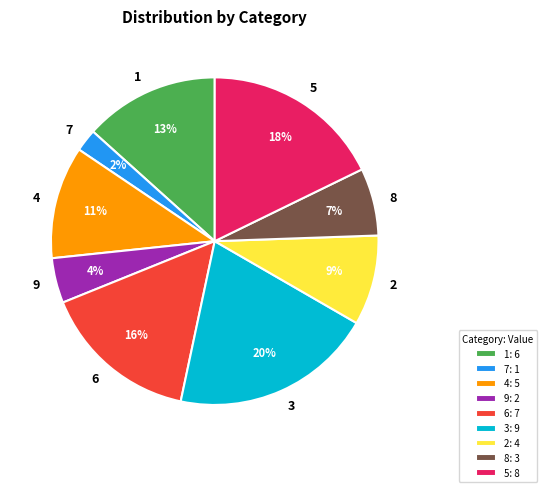

Does 2 account for over 50% of the chart?

No